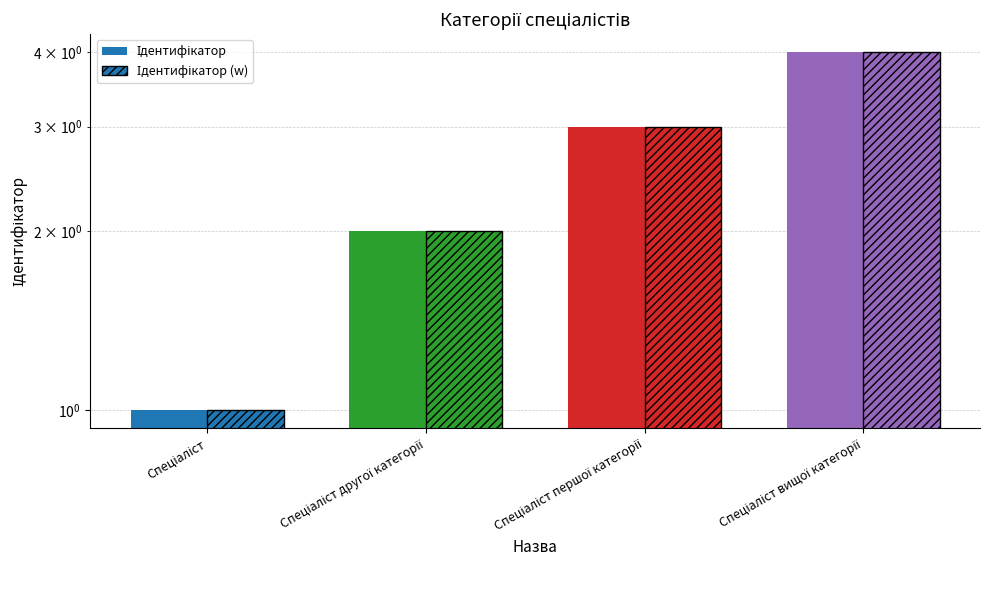

What is the label of the 4th bar from the right?

Спеціаліст